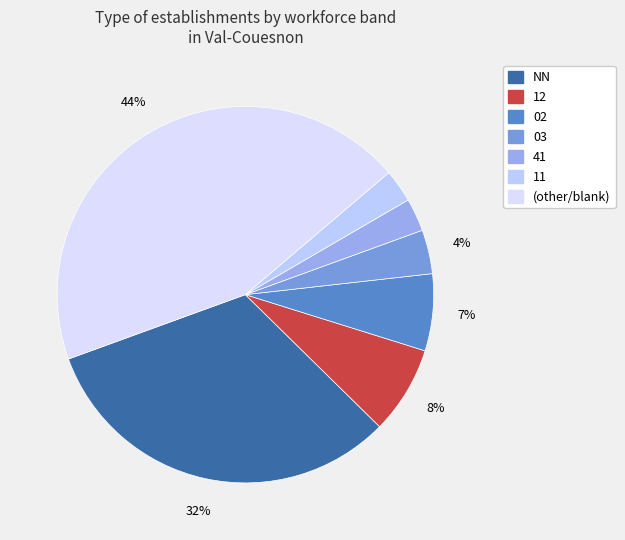

Which category has the smallest portion of the pie?

41